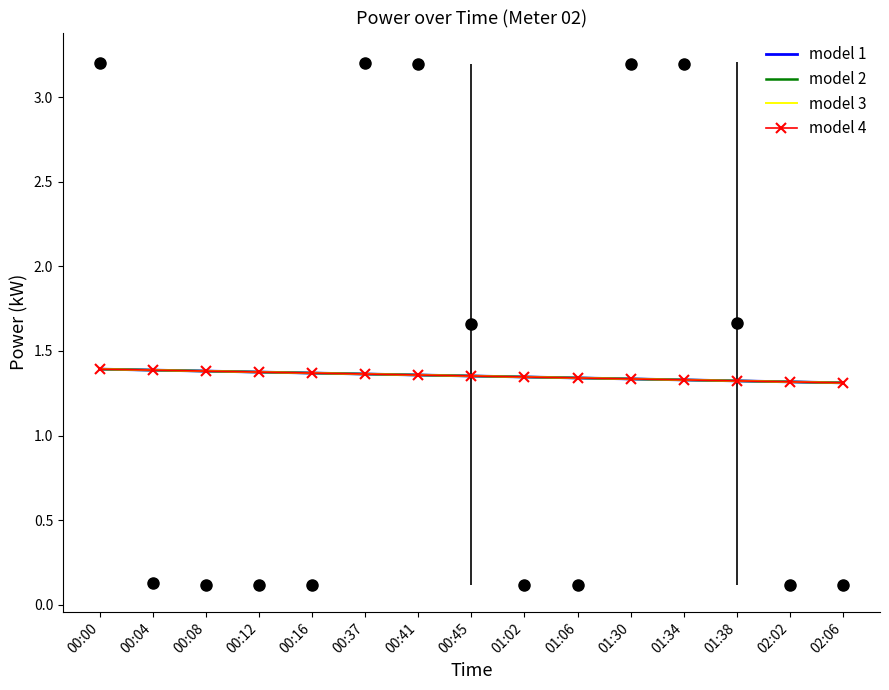

How many model 2 values are between 1 and 2?

15